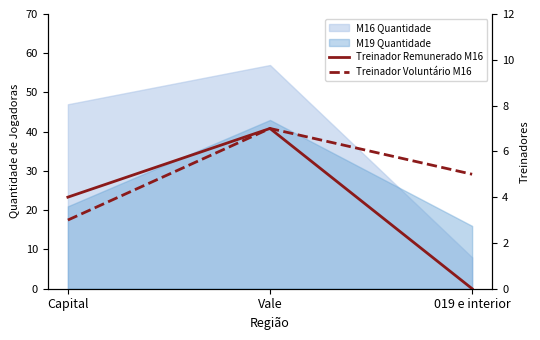

Which category has the lowest value in the Treinador Voluntário M16 series?

Capital